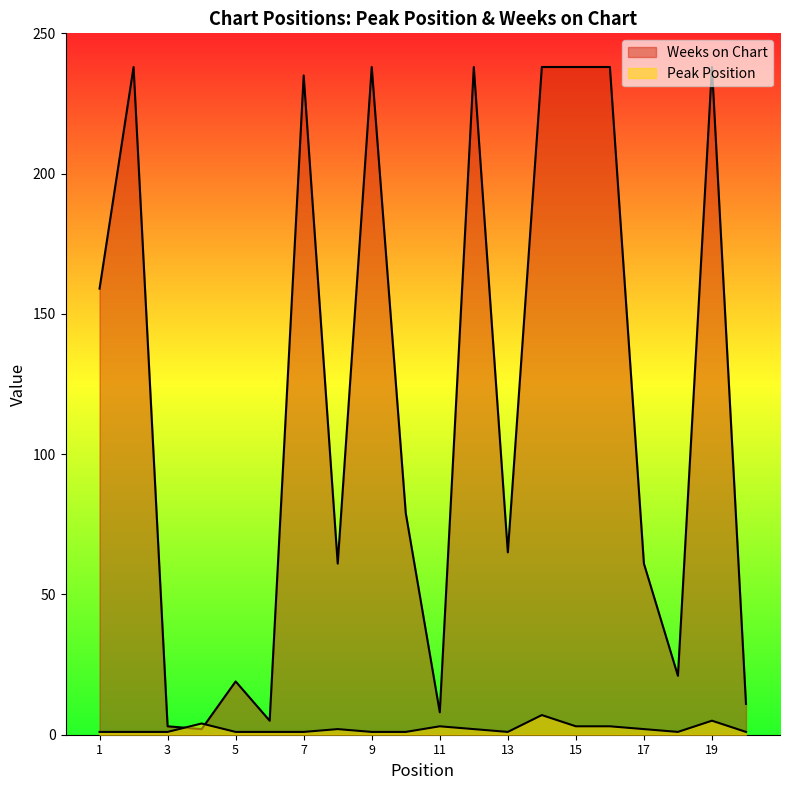

True or false: Weeks on Chart and Peak Position intersect in this chart.

True